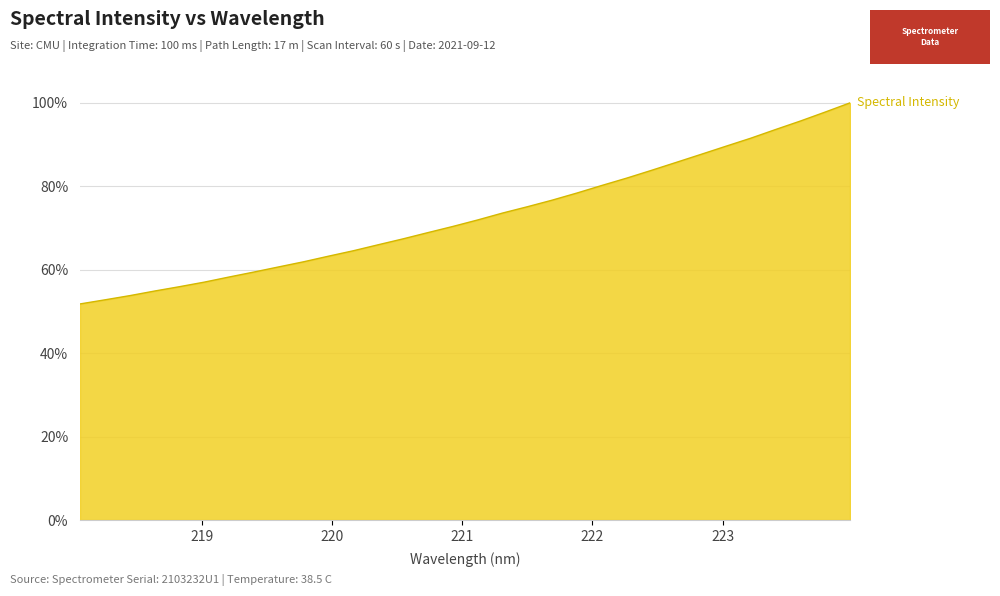

True or false: there are more than 2 points higher than both neighbors.

False